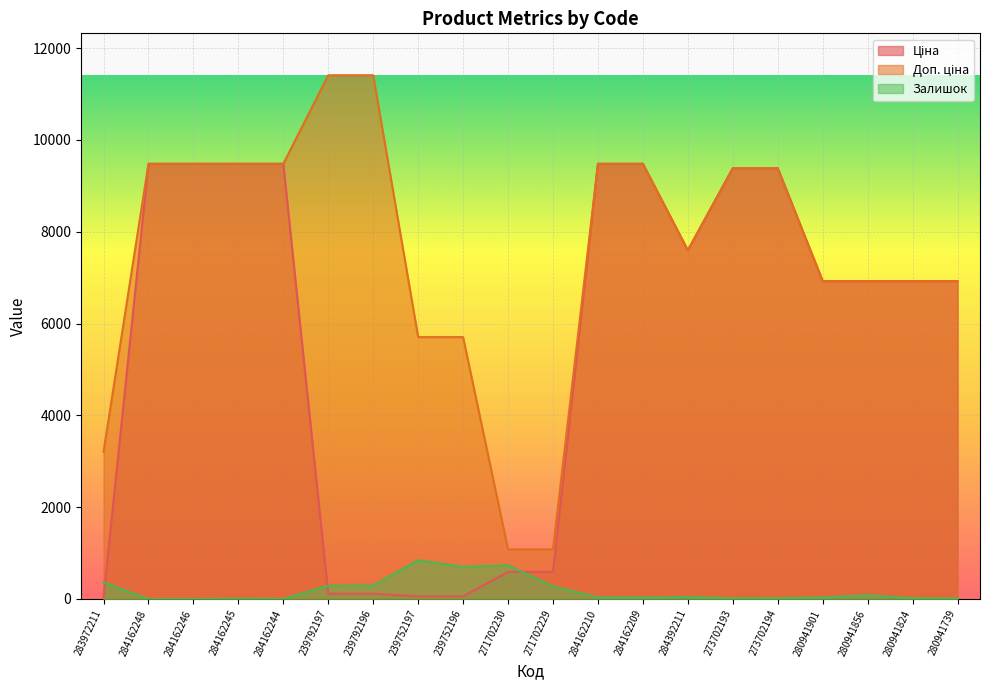

True or false: Ціна has a value of 589.9 at 271702230.

True